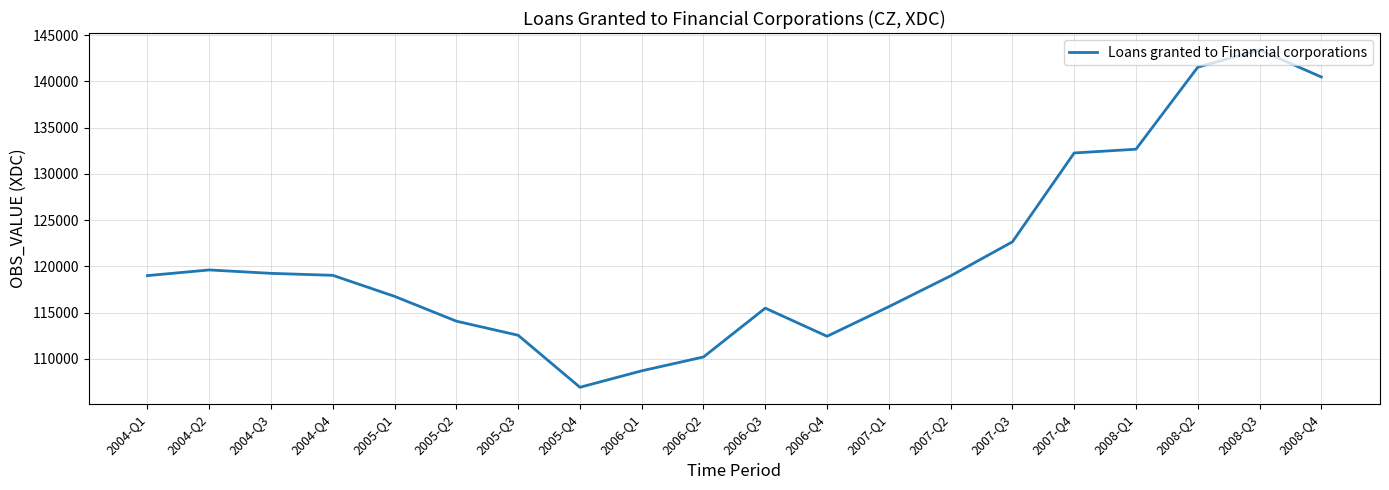

What value does the data have at 2005-Q1, to the nearest 10?

116750